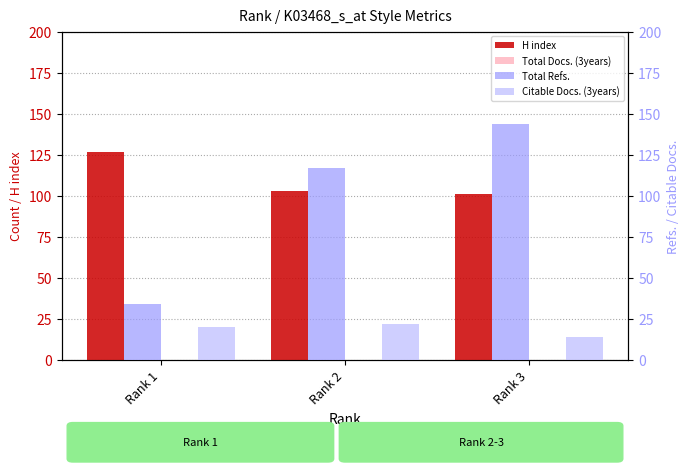

Reading left to right, transcribe all the data shown in this chart.

H index: Rank 1=127	Rank 2=103	Rank 3=101
Total Docs. (3years): Rank 1=0	Rank 2=0	Rank 3=0
Total Refs.: Rank 1=34	Rank 2=117	Rank 3=144
Citable Docs. (3years): Rank 1=20	Rank 2=22	Rank 3=14